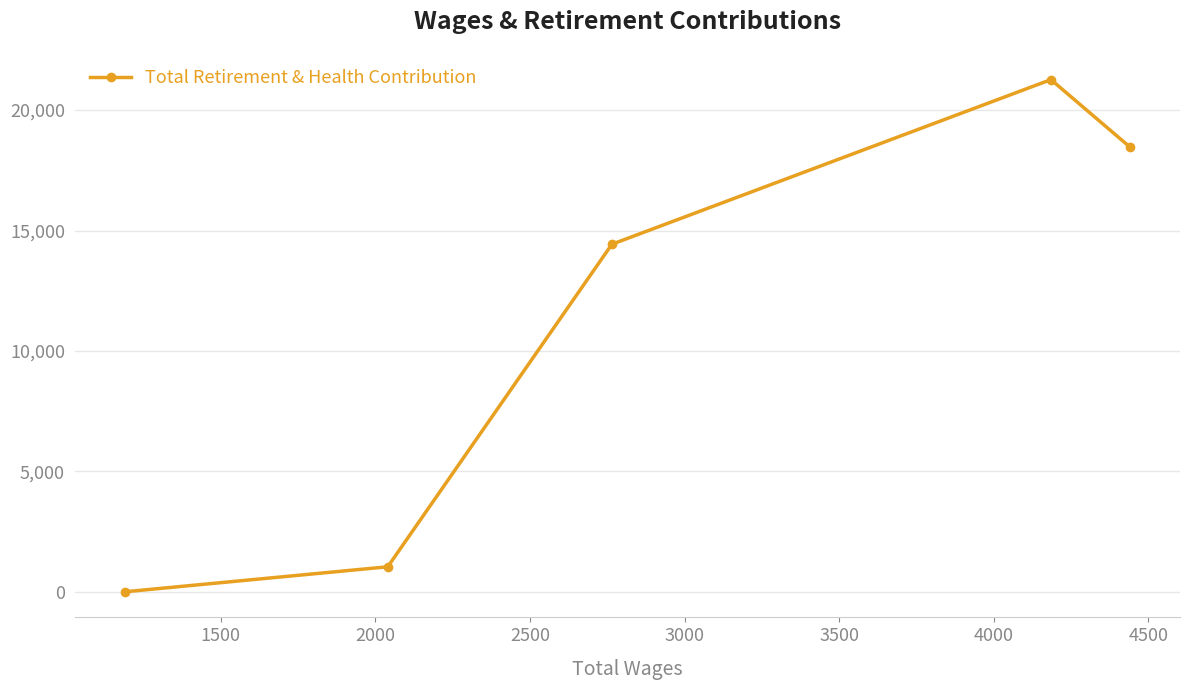

What is the maximum value shown in the chart?

21266